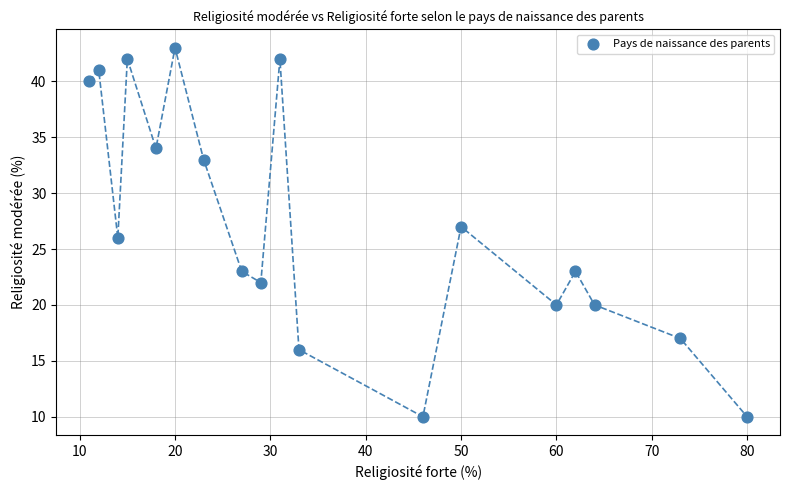

What is the range of Y values (max minus min)?

33